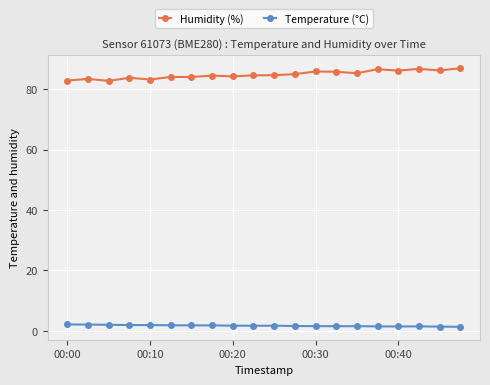

True or false: Temperature (°C) has more than 1 interior local peaks.

True